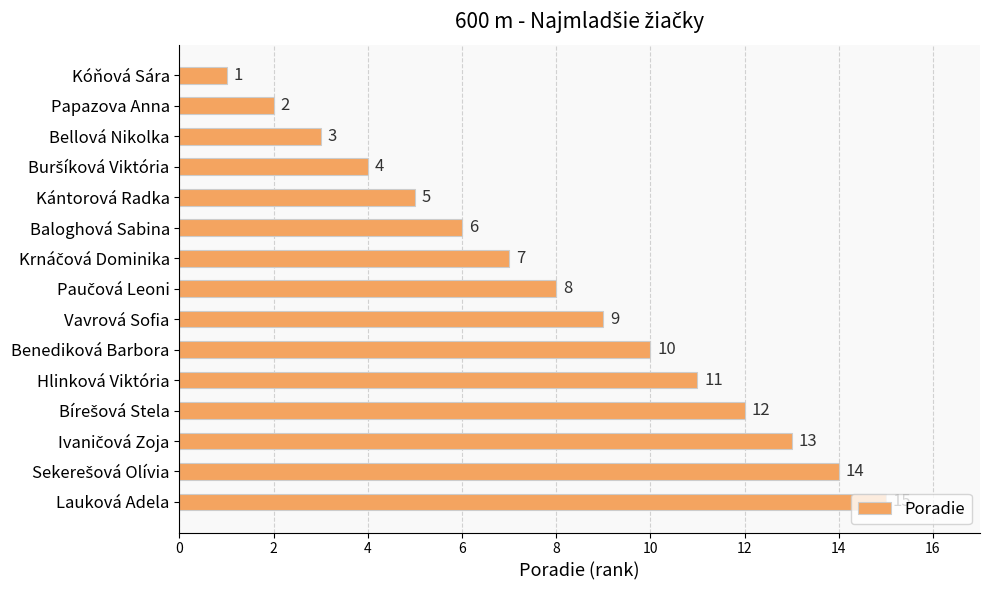

What is the label of the 1st bar from the bottom?

Lauková Adela